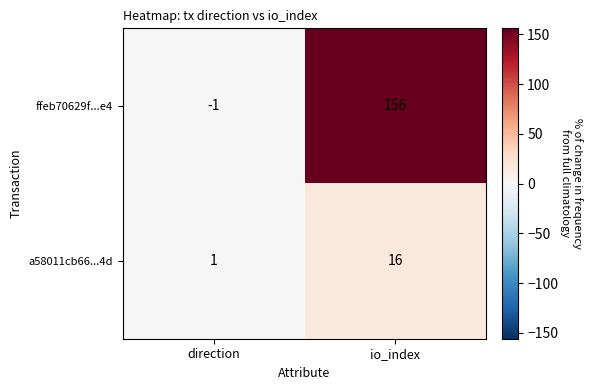

Where is ffeb70629f...e4 nearest to the value 77?

direction